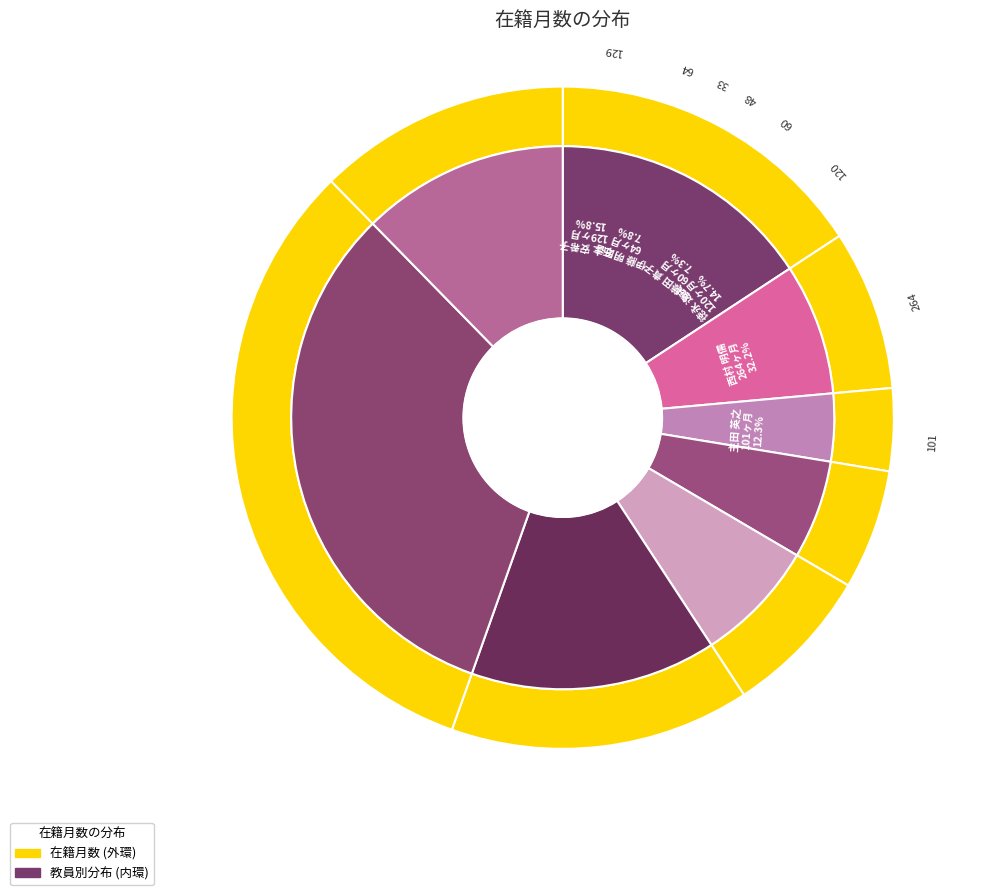

Which category has the biggest portion of the pie?

西村 明儒